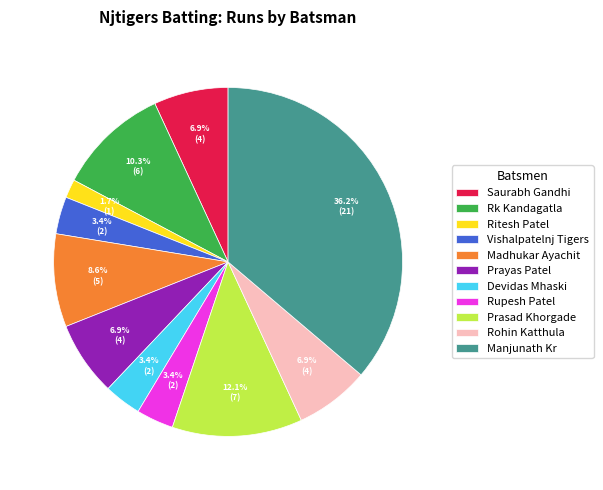

Between Prasad Khorgade and Madhukar Ayachit, which is larger?

Prasad Khorgade